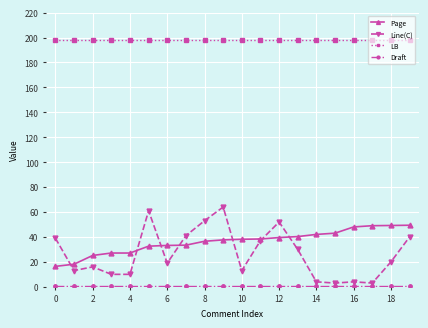

What is the sum of all Page values?

724.3